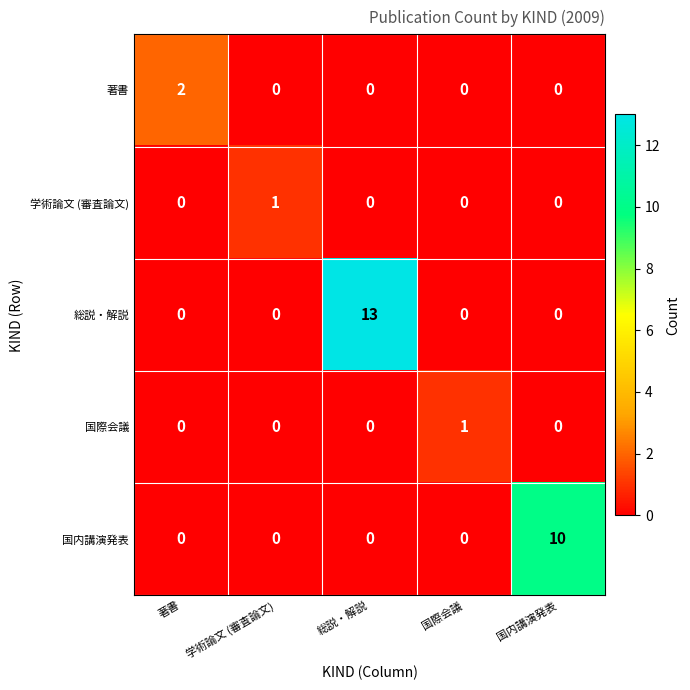

What is the highest value of the 総説・解説 series?

13